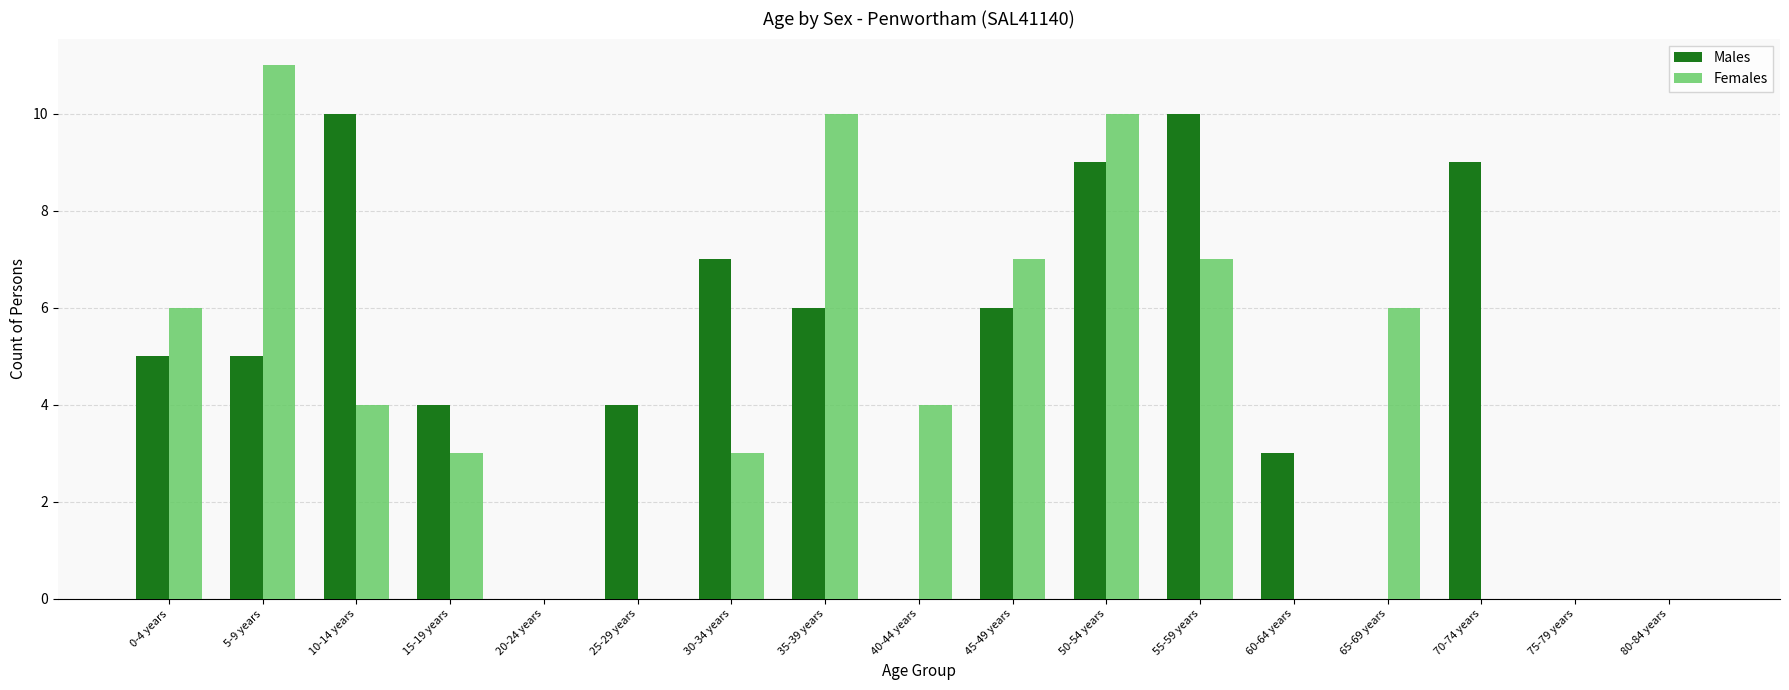

True or false: Males has a value of 2 at 45-49 years.

False